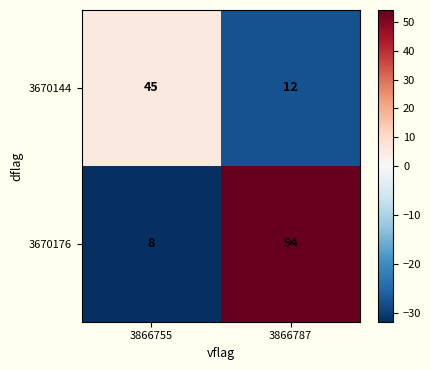

Reading right to left, list all the values displayed in this chart.

3670144: 12	45
3670176: 94	8